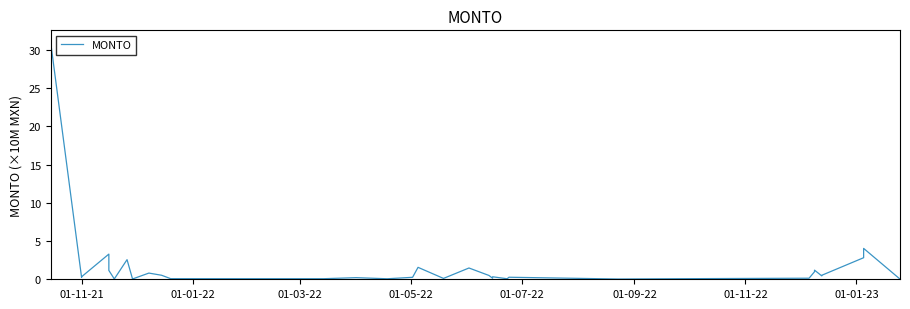

Count the number of data series in this chart.

1